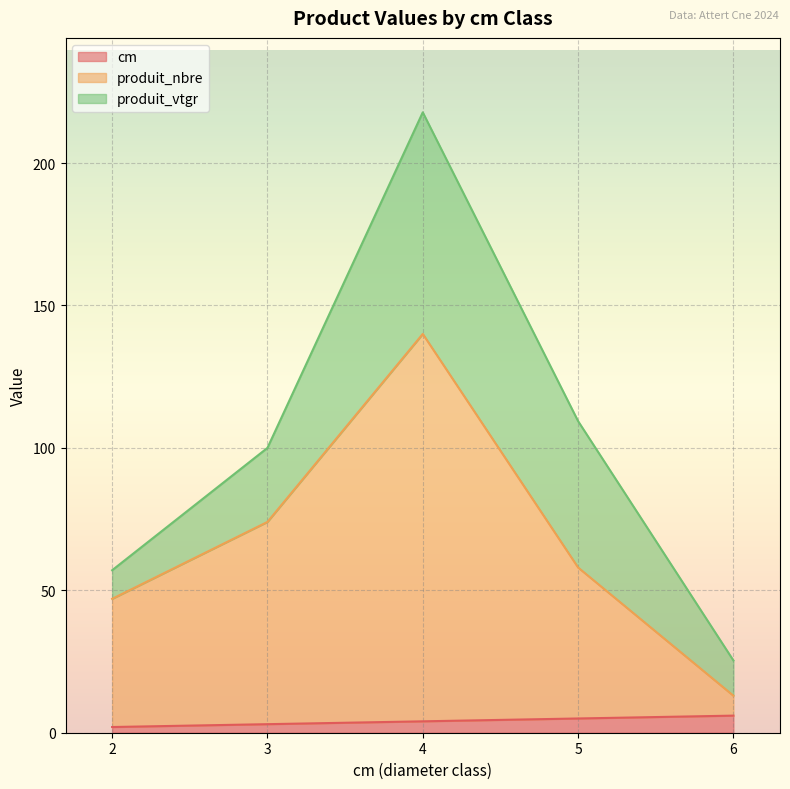

True or false: produit_nbre and cm cross at least once.

False